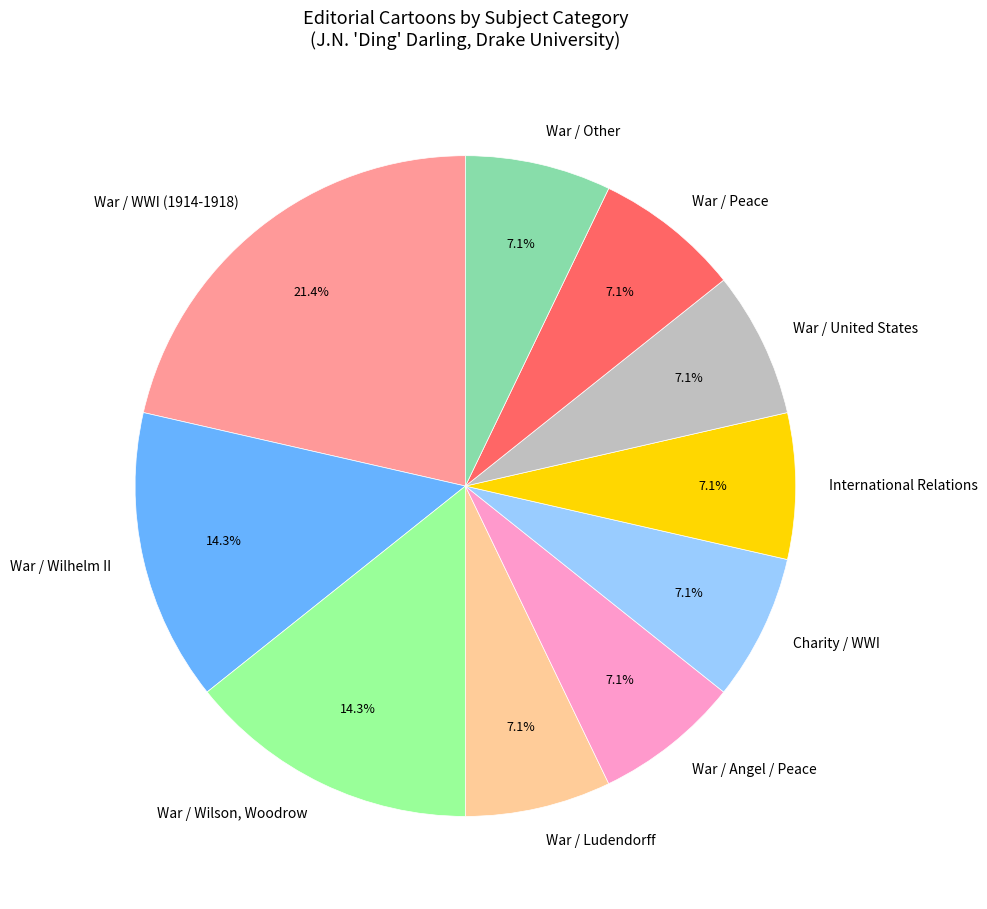

Count the number of slices in the pie.

10